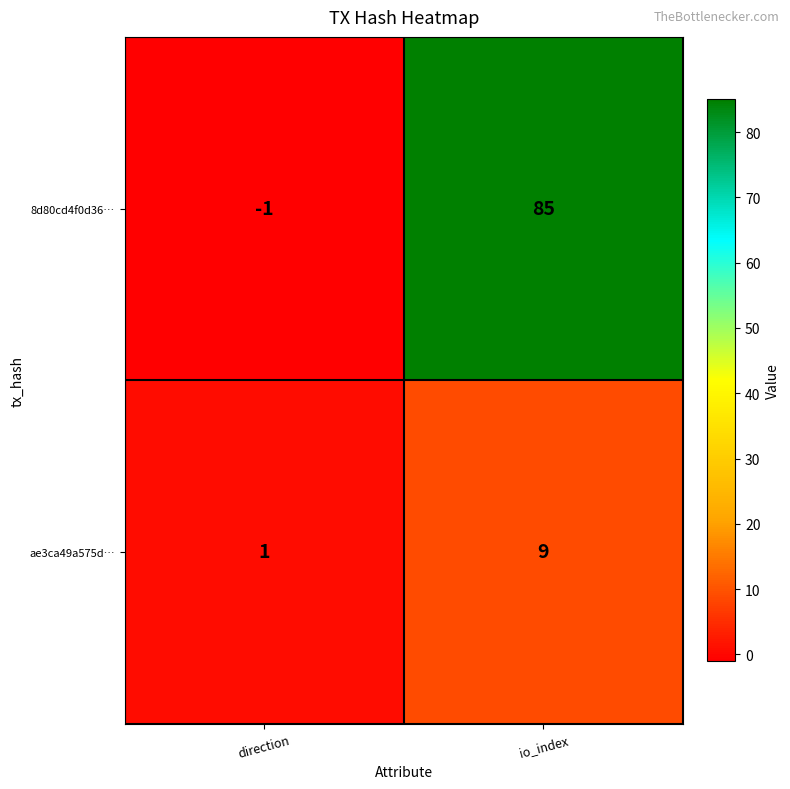

What is the difference between the ae3ca49a575d… values at direction and io_index?

8